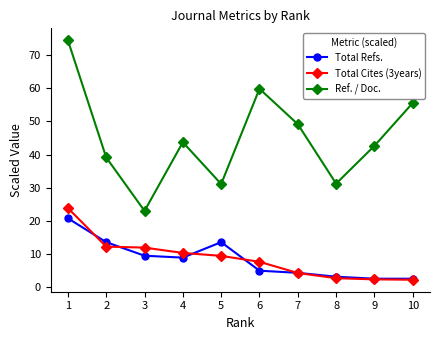

True or false: Ref. / Doc. and Total Refs. intersect in this chart.

False